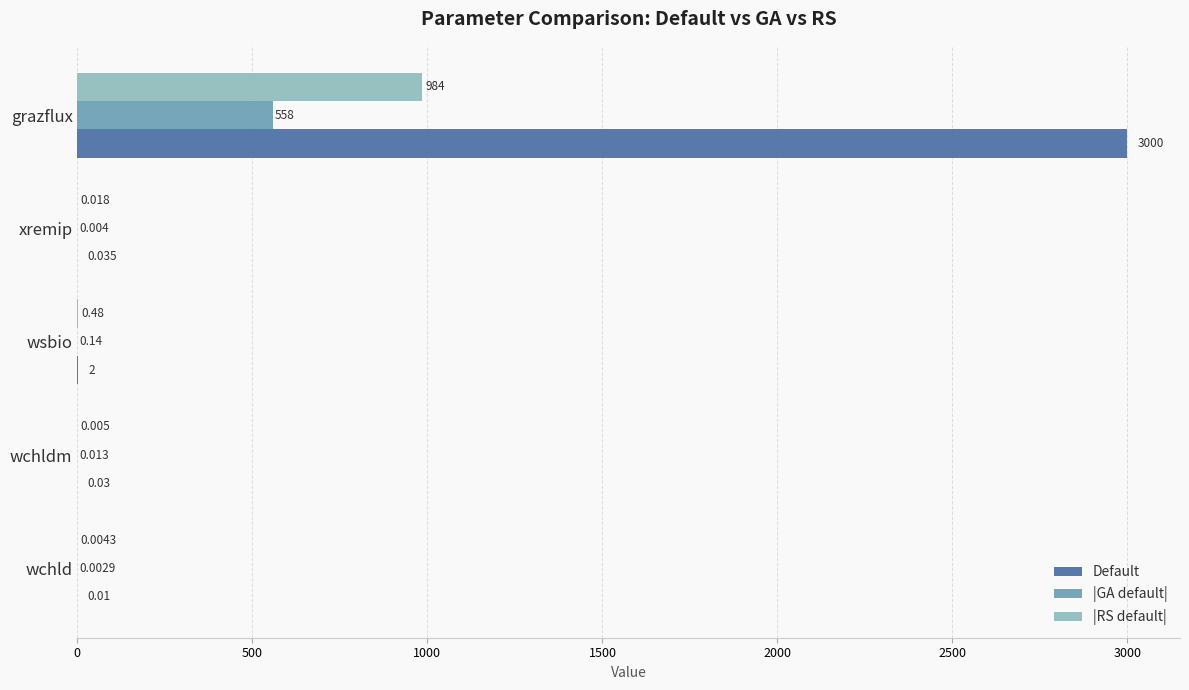

Which series has the largest total across all categories?

Default